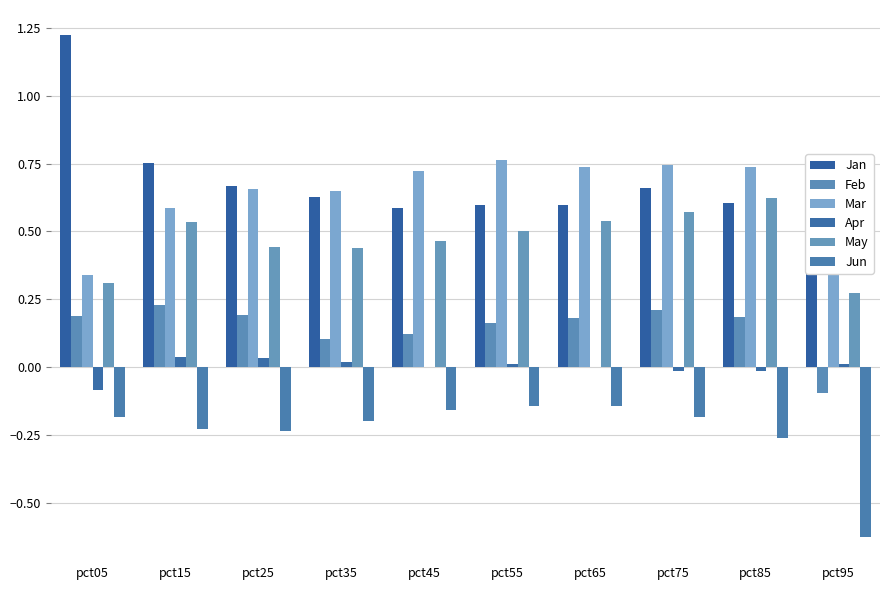

Are the bars horizontal?

No